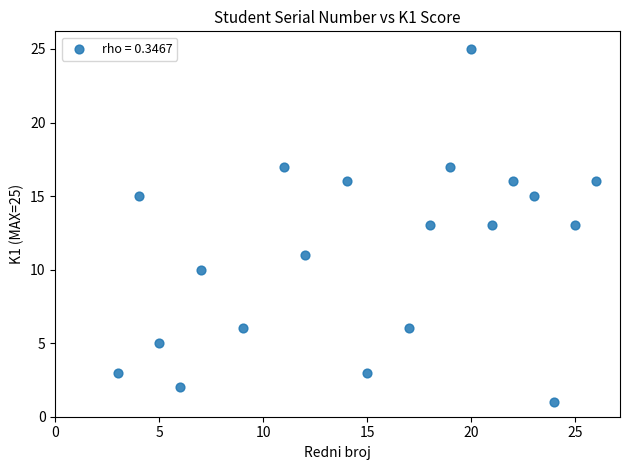

What is the range of X values (max minus min)?

23